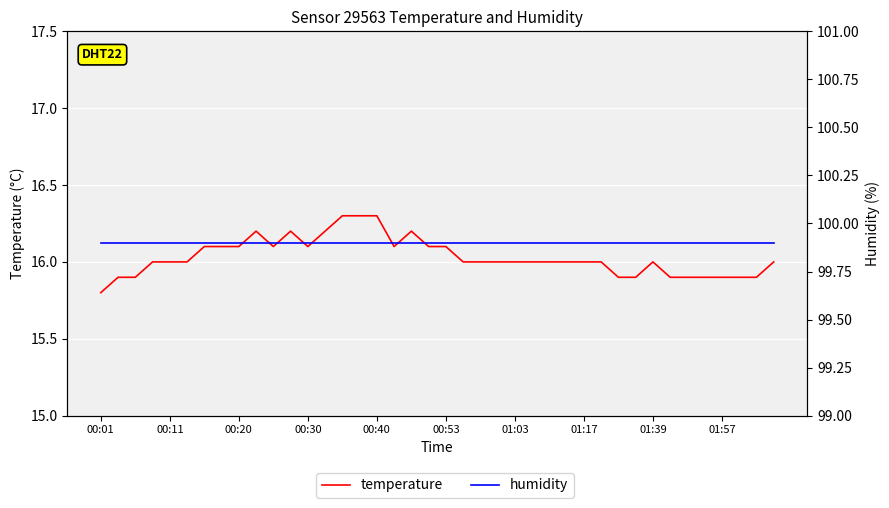

Reading right to left, list all the values displayed in this chart.

temperature: 16.0	15.9	15.9	15.9	15.9	15.9	15.9	16.0	15.9	15.9	16.0	16.0	16.0	16.0	16.0	16.0	16.0	16.0	16.0	16.1	16.1	16.2	16.1	16.3	16.3	16.3	16.2	16.1	16.2	16.1	16.2	16.1	16.1	16.1	16.0	16.0	16.0	15.9	15.9	15.8
humidity: 99.9	99.9	99.9	99.9	99.9	99.9	99.9	99.9	99.9	99.9	99.9	99.9	99.9	99.9	99.9	99.9	99.9	99.9	99.9	99.9	99.9	99.9	99.9	99.9	99.9	99.9	99.9	99.9	99.9	99.9	99.9	99.9	99.9	99.9	99.9	99.9	99.9	99.9	99.9	99.9